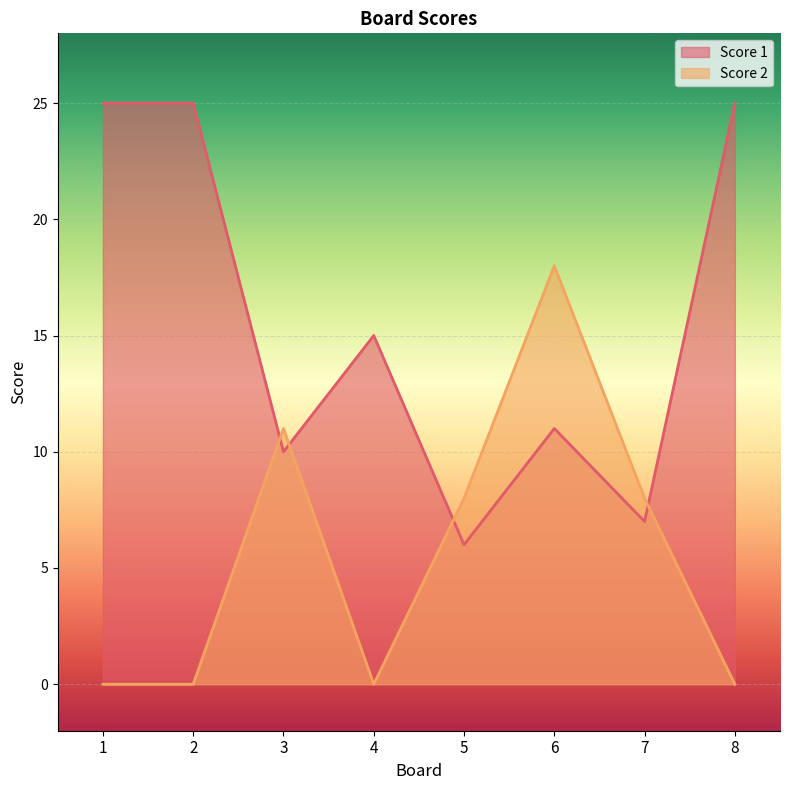

What is the total value across all series at 4?

15